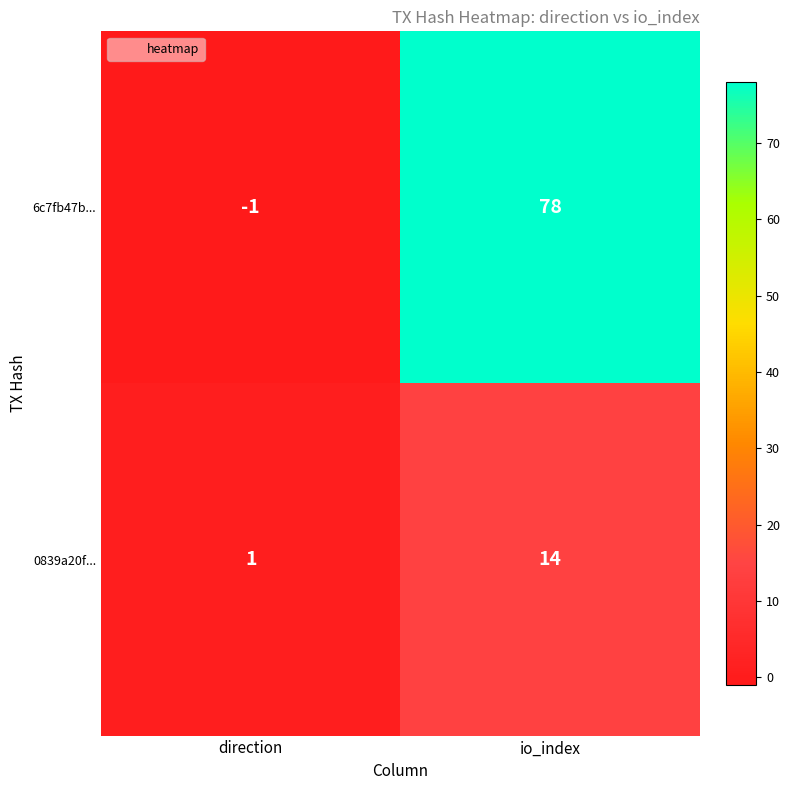

What is the difference between the maximum and minimum values in the 6c7fb47b... series?

79